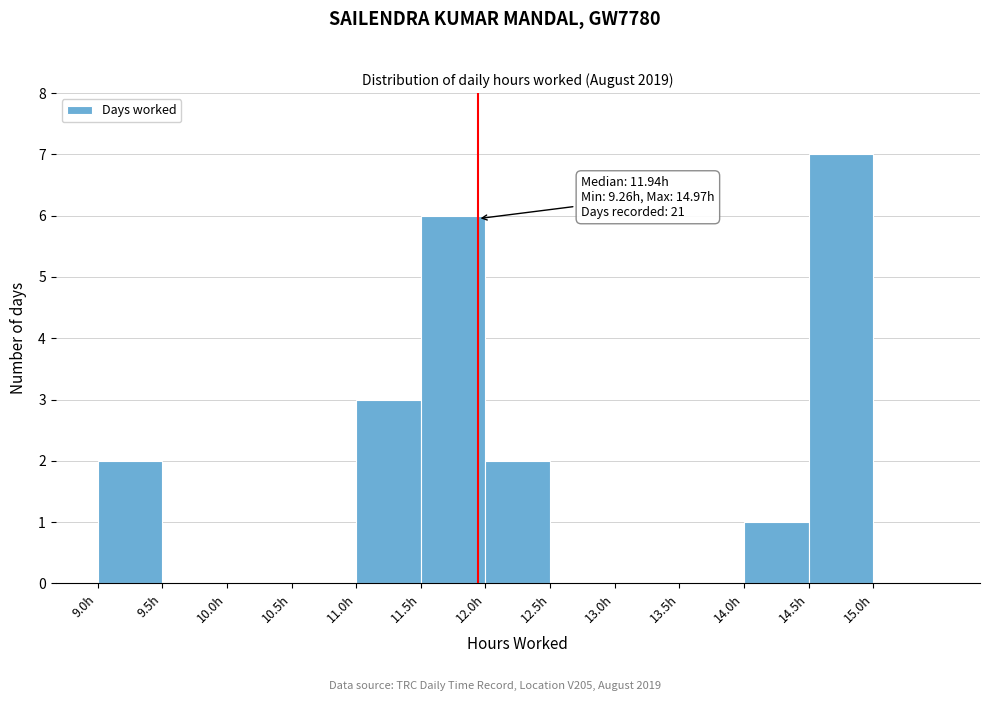

Over which range of the x-axis is the bar tallest?

14.5 to 15.0